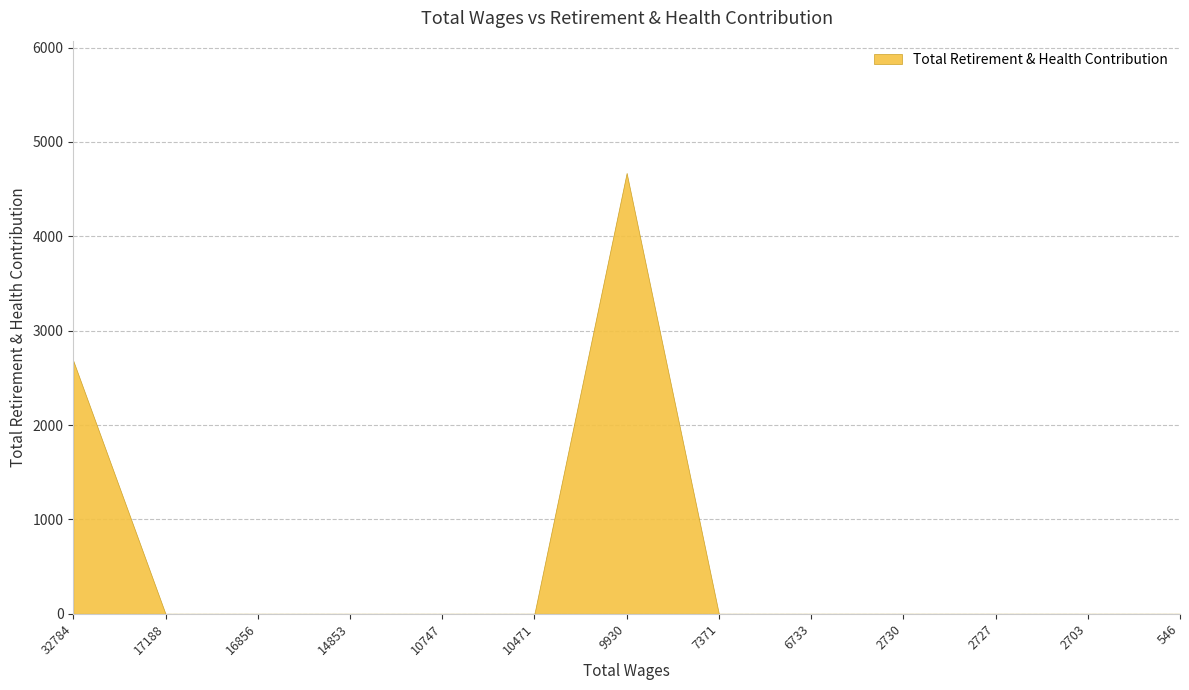

What is the difference between the maximum and minimum values?

4672